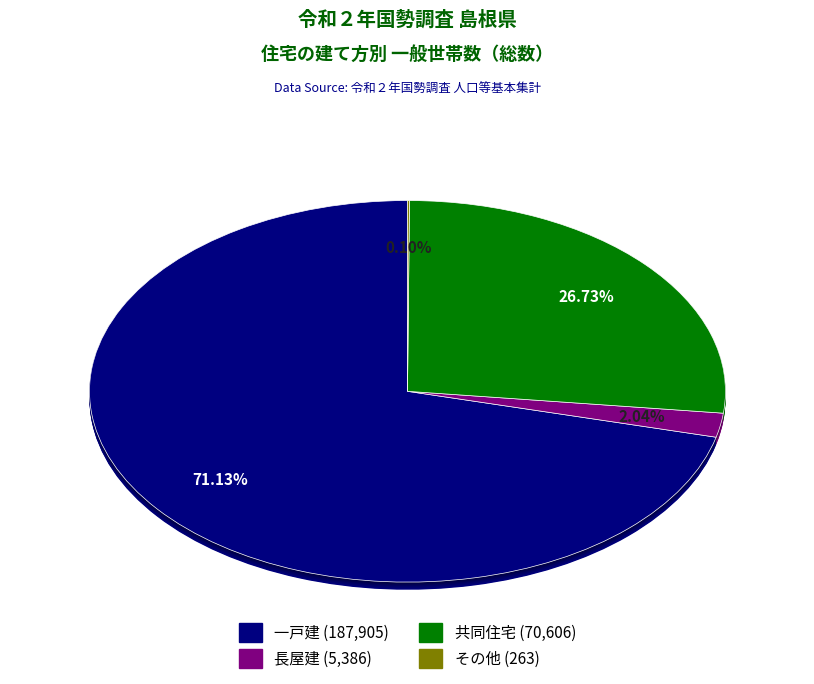

Which has a higher value, 一戸建 or 長屋建?

一戸建